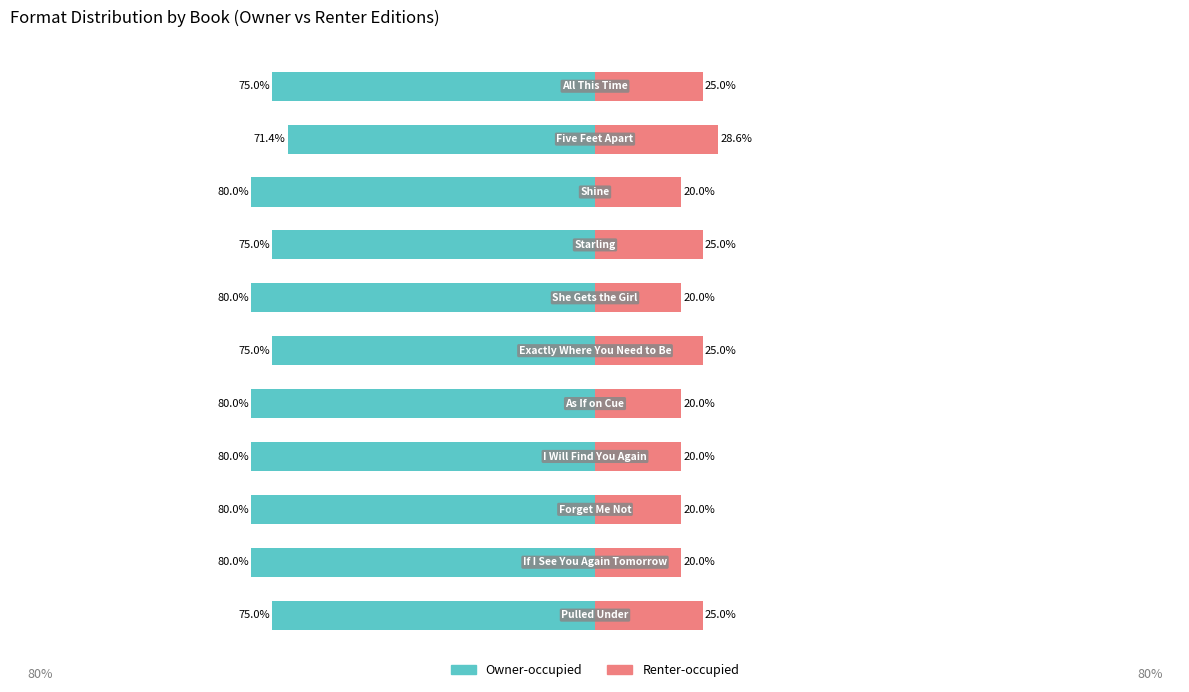

How many data points in Renter-occupied are above 20?

5